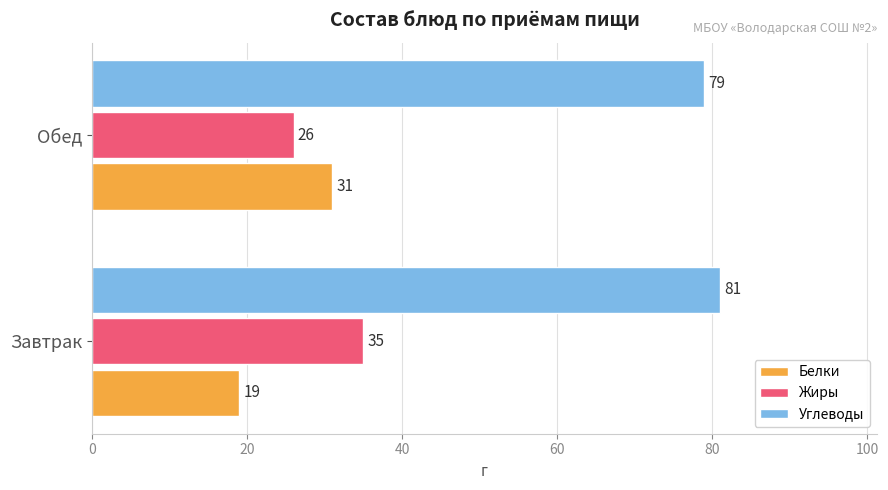

Rank the categories by Углеводы value from lowest to highest.

Обед, Завтрак